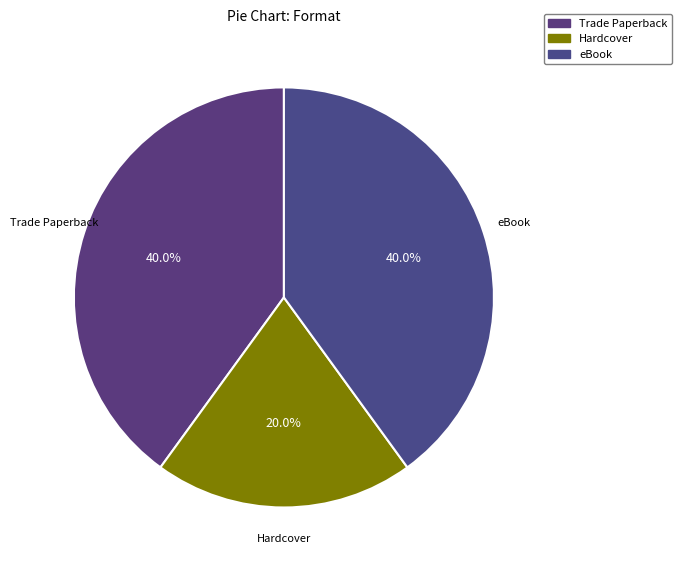

Is there any slice that represents more than half of the pie?

No